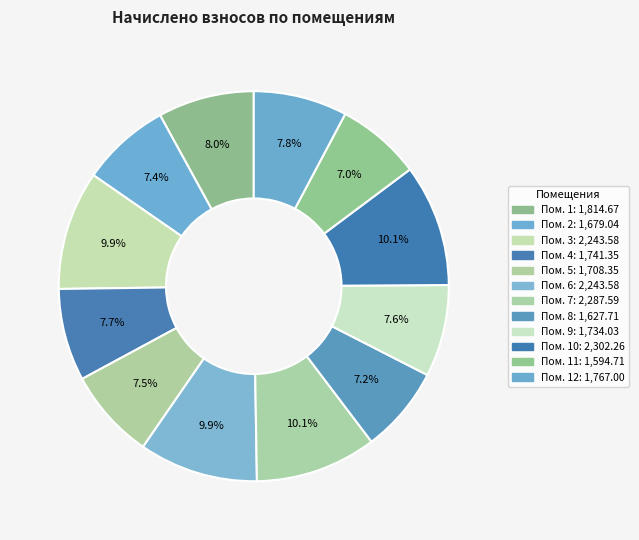

What is the largest slice in the pie chart?

10